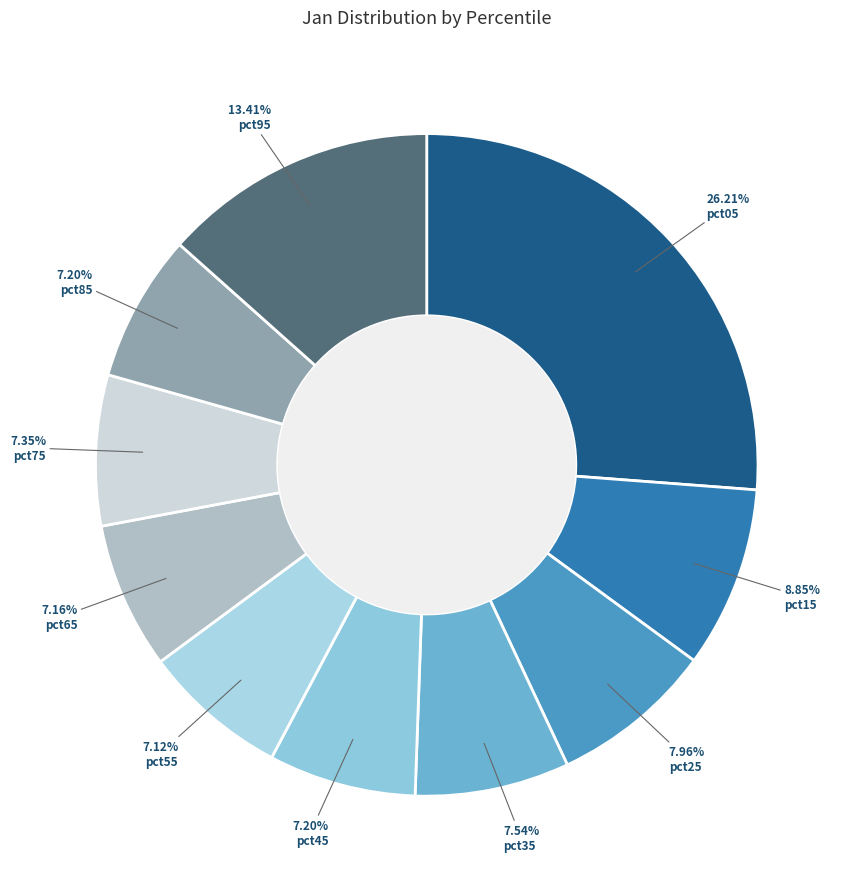

Do pct15 and pct65 together represent more than half of the pie?

No